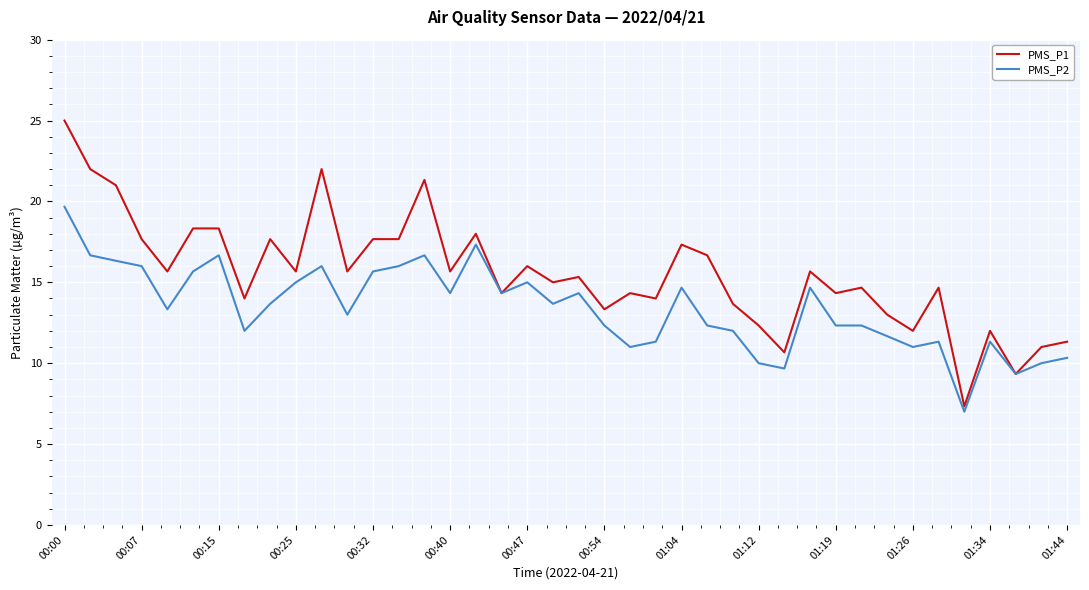

Reading left to right, list all the values displayed in this chart.

PMS_P1: 25.0	22.0	21.0	17.7	15.7	18.3	18.3	14.0	17.7	15.7	22.0	15.7	17.7	17.7	21.3	15.7	18.0	14.3	16.0	15.0	15.3	13.3	14.3	14.0	17.3	16.7	13.7	12.3	10.7	15.7	14.3	14.7	13.0	12.0	14.7	7.3	12.0	9.3	11.0	11.3
PMS_P2: 19.7	16.7	16.3	16.0	13.3	15.7	16.7	12.0	13.7	15.0	16.0	13.0	15.7	16.0	16.7	14.3	17.3	14.3	15.0	13.7	14.3	12.3	11.0	11.3	14.7	12.3	12.0	10.0	9.7	14.7	12.3	12.3	11.7	11.0	11.3	7.0	11.3	9.3	10.0	10.3